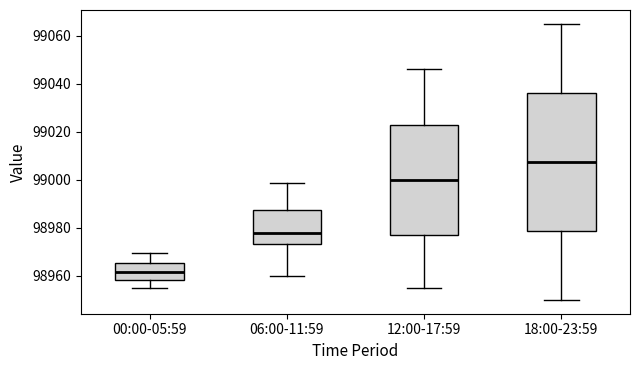

Reading left to right, read every box against the y-axis: the position of its median line, the range the box covers, and the ends of its whiskers. The values are not printed on the chart, so give them approximately, as read against the axis.

00:00-05:59: median 98962, box 98958 to 98966, whiskers 98954 to 98970
06:00-11:59: median 98978, box 98974 to 98988, whiskers 98960 to 98998
12:00-17:59: median 99000, box 98978 to 99024, whiskers 98956 to 99046
18:00-23:59: median 99008, box 98978 to 99036, whiskers 98950 to 99066